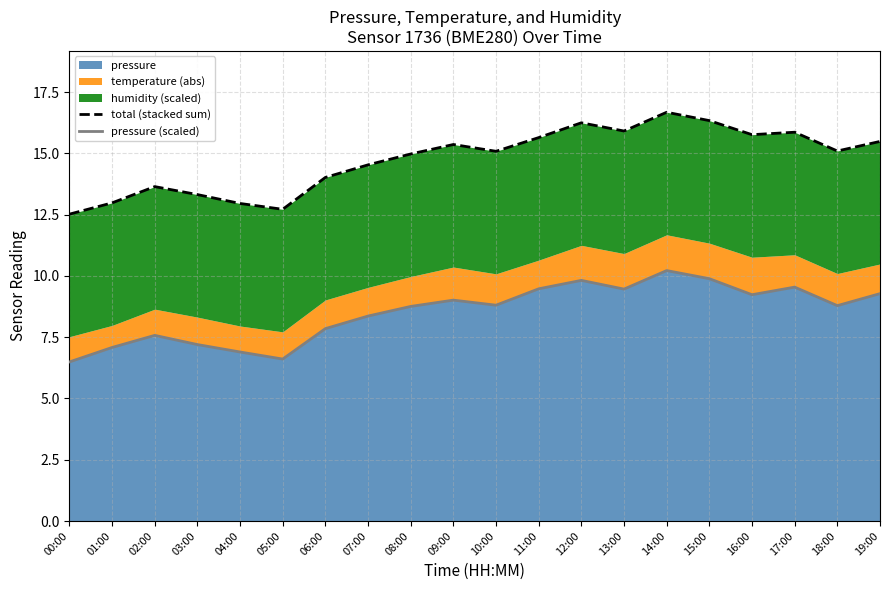

Reading left to right, list all the values displayed in this chart.

total (stacked sum): 00:00=12.5	01:00=13.0	02:00=13.6	03:00=13.3	04:00=13.0	05:00=12.7	06:00=14.0	07:00=14.5	08:00=15.0	09:00=15.4	10:00=15.1	11:00=15.6	12:00=16.2	13:00=15.9	14:00=16.7	15:00=16.3	16:00=15.8	17:00=15.9	18:00=15.1	19:00=15.5
pressure (scaled): 00:00=6.5	01:00=7.1	02:00=7.6	03:00=7.2	04:00=6.9	05:00=6.6	06:00=7.8	07:00=8.4	08:00=8.8	09:00=9.0	10:00=8.8	11:00=9.5	12:00=9.8	13:00=9.5	14:00=10.2	15:00=9.9	16:00=9.2	17:00=9.5	18:00=8.8	19:00=9.3